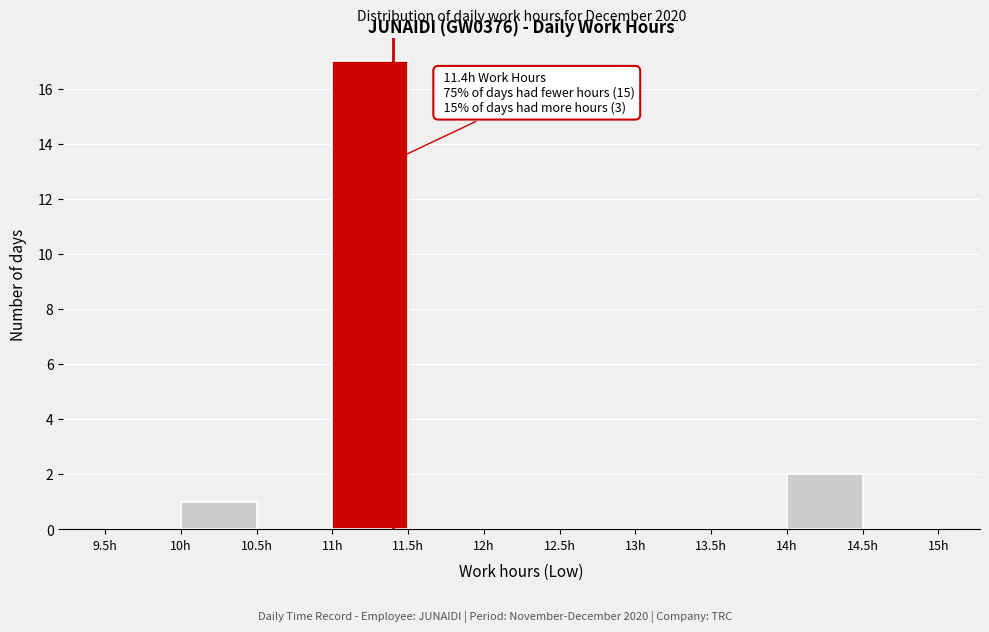

Over which range of the x-axis is the bar tallest?

11.0 to 11.5